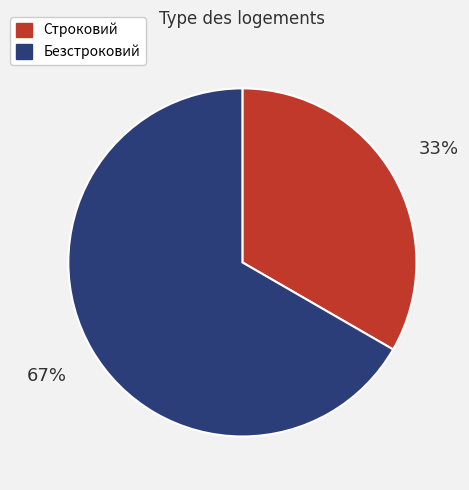

How many segments does this pie chart have?

2